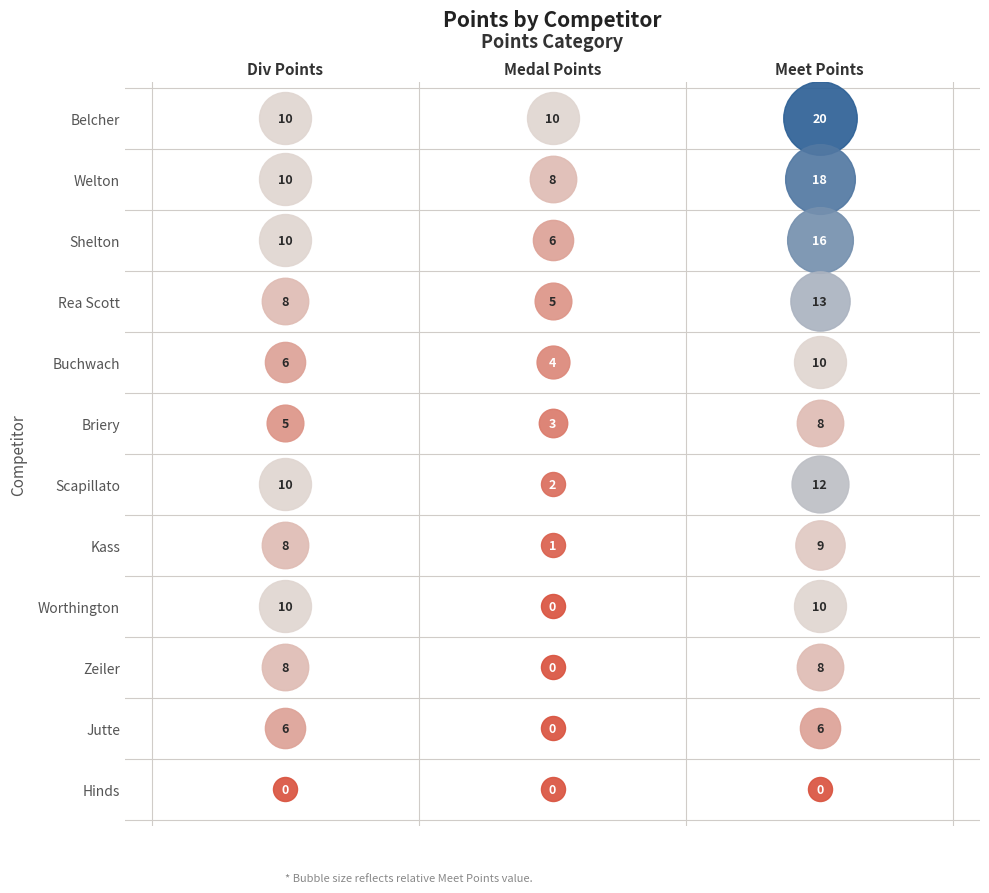

Reading left to right, extract all data points from this chart.

Div Points: 10	10	10	8	6	5	10	8	10	8	6	0
Medal Points: 10	8	6	5	4	3	2	1	0	0	0	0
Meet Points: 20	18	16	13	10	8	12	9	10	8	6	0